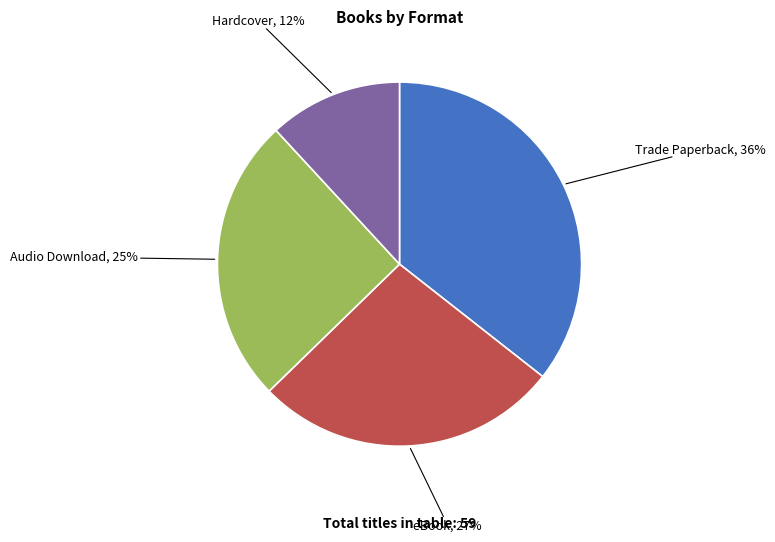

Does any single category account for the majority?

No